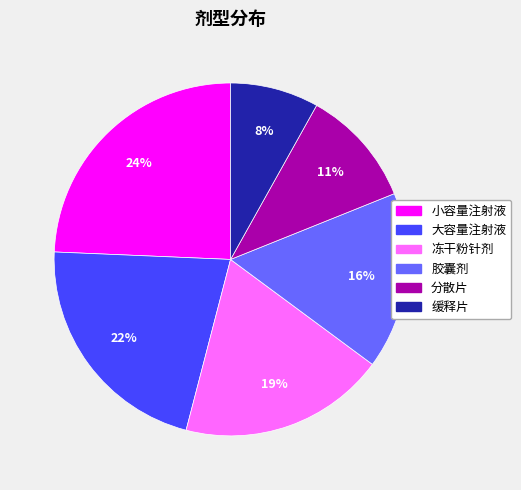

Rank the categories by value from lowest to highest.

缓释片, 分散片, 胶囊剂, 冻干粉针剂, 大容量注射液, 小容量注射液